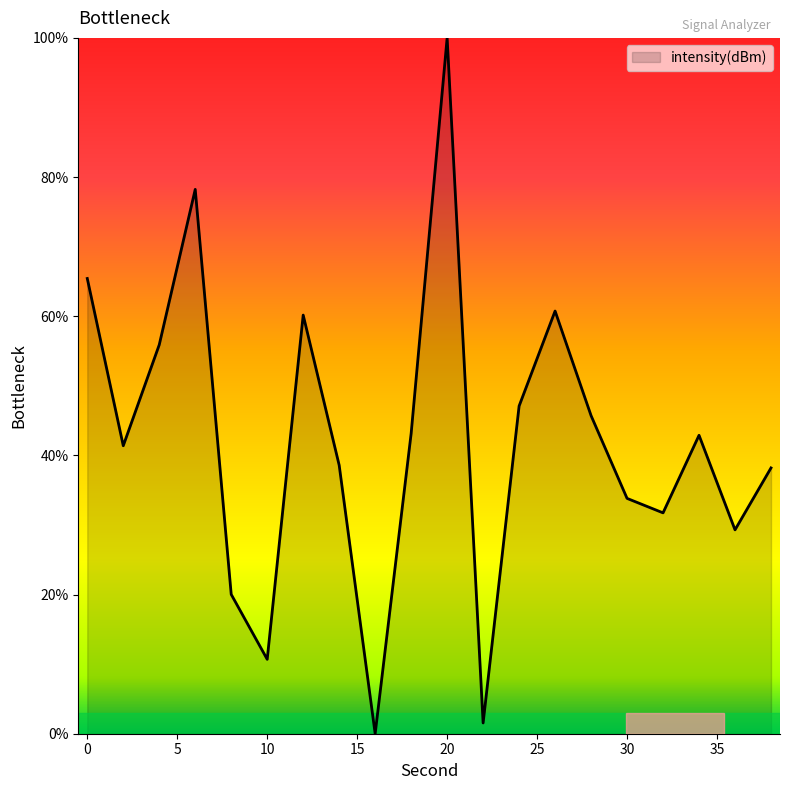

What is the difference between the maximum and minimum values?

100.0